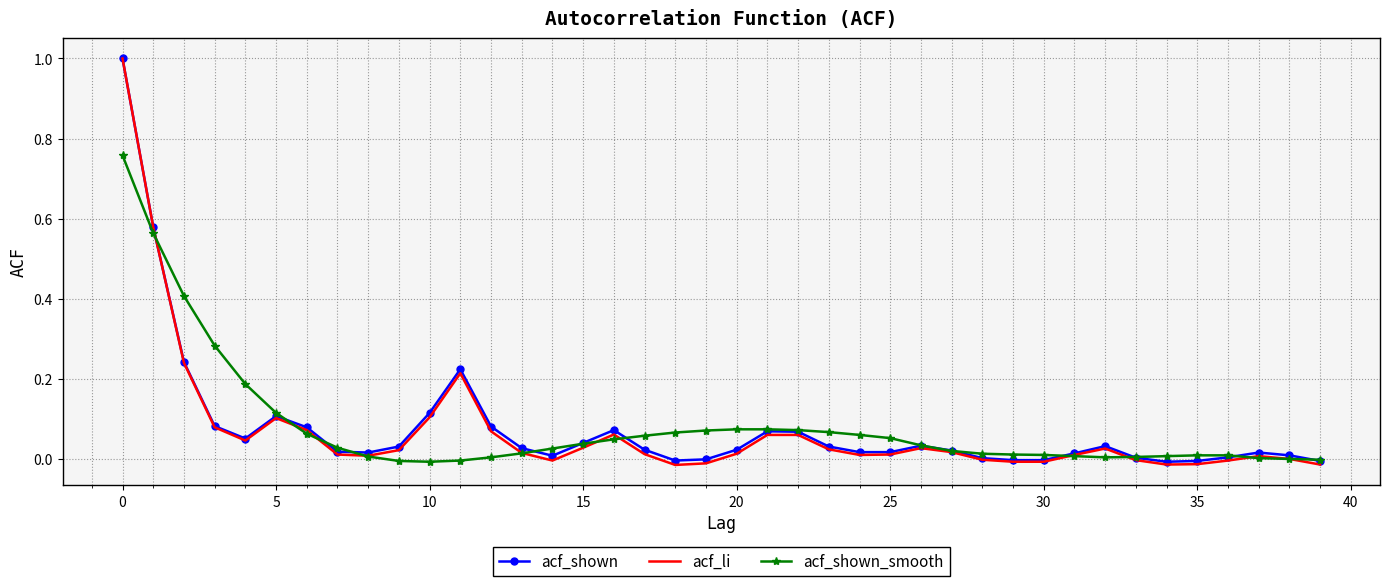

Which series has the widest spread of values?

acf_li